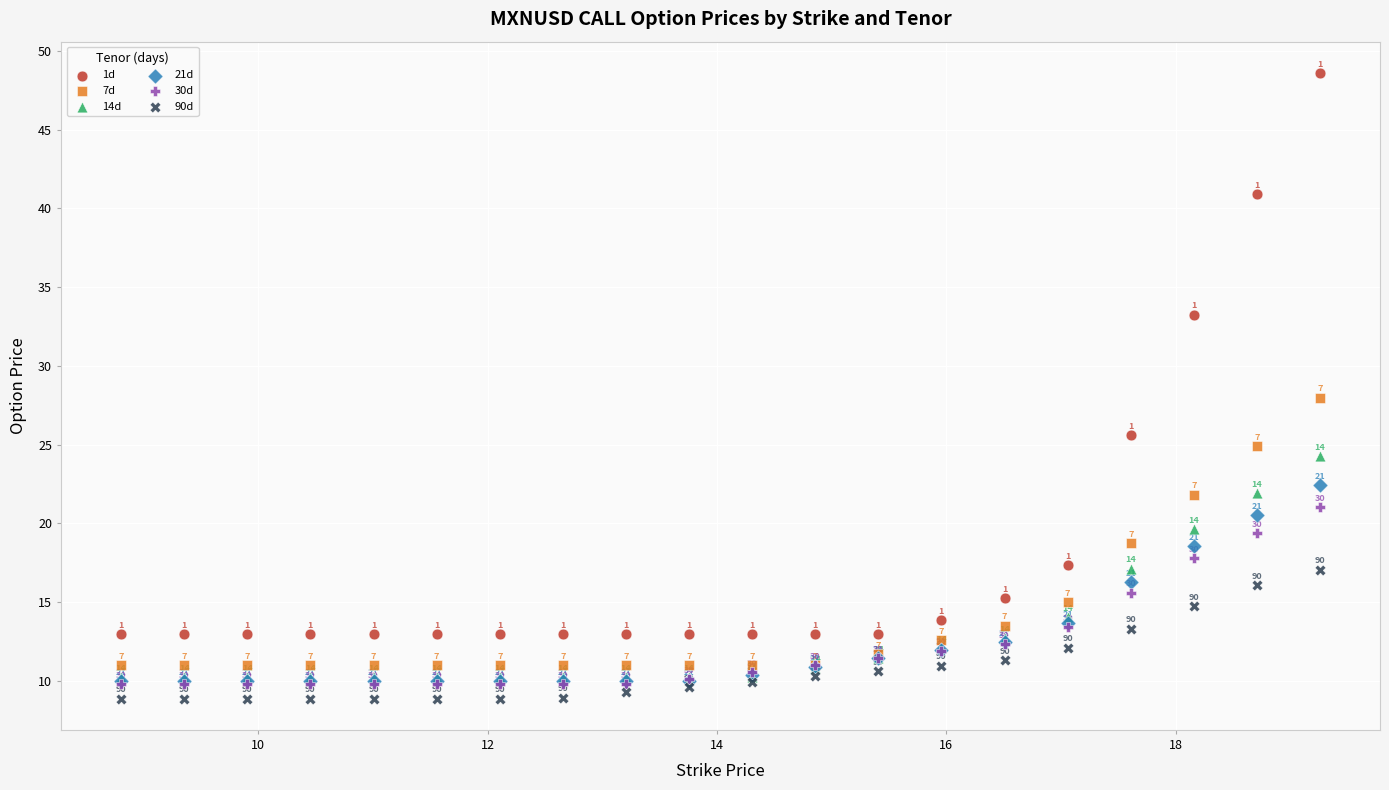

What are all the series names shown in the legend?

1d, 7d, 14d, 21d, 30d, 90d